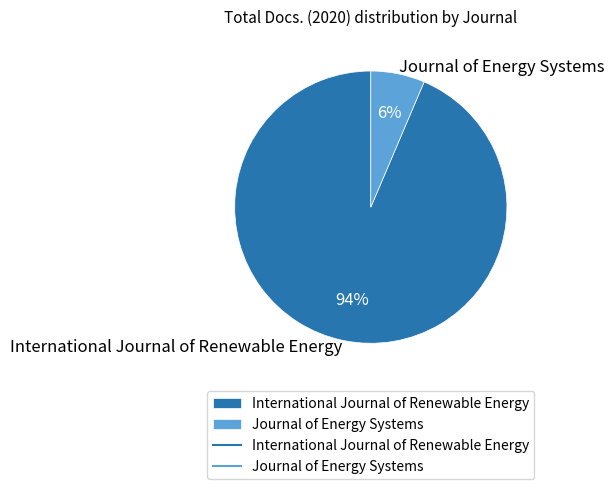

What is the majority slice?

International Journal of Renewable Energy